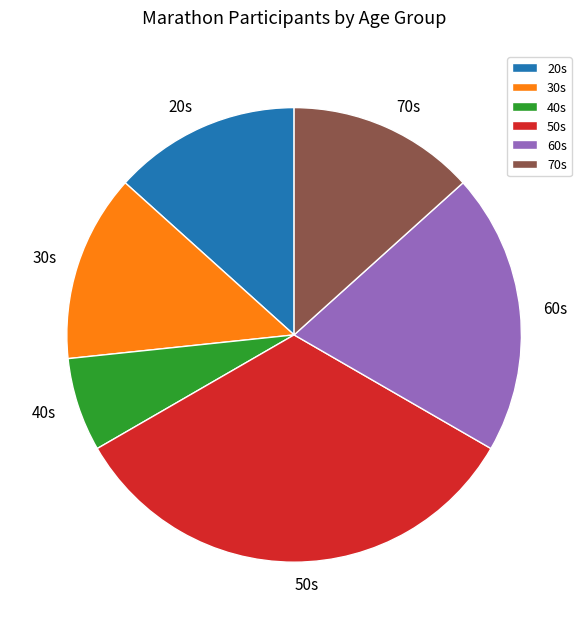

Which slice is the smallest?

40s